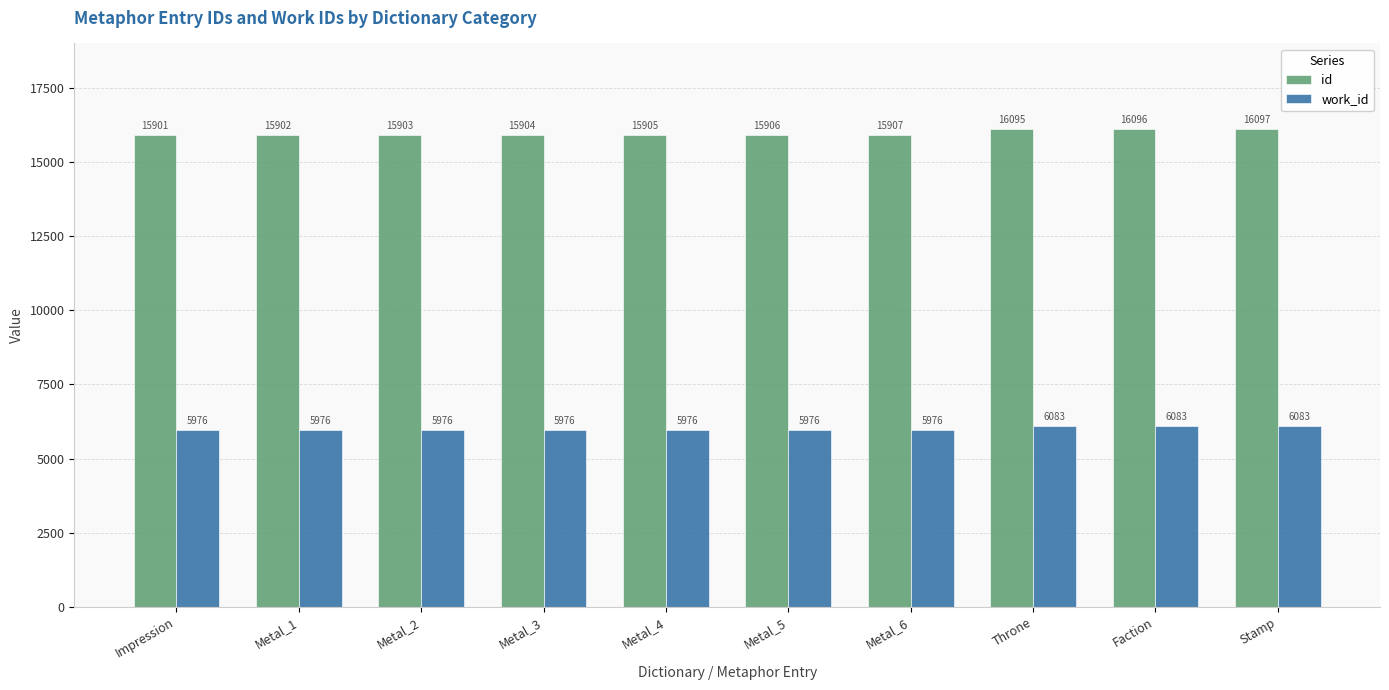

At Throne, list the series in order from largest to smallest.

id, work_id